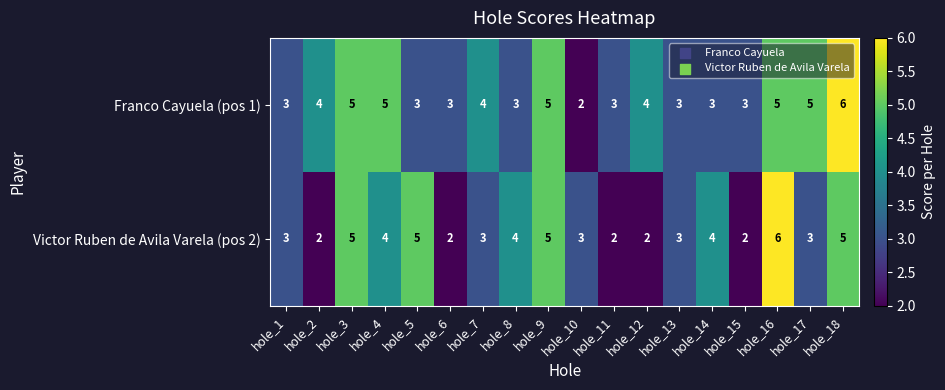

Between hole_1 and hole_16, which series saw the biggest shift?

Victor Ruben de Avila Varela (pos 2)